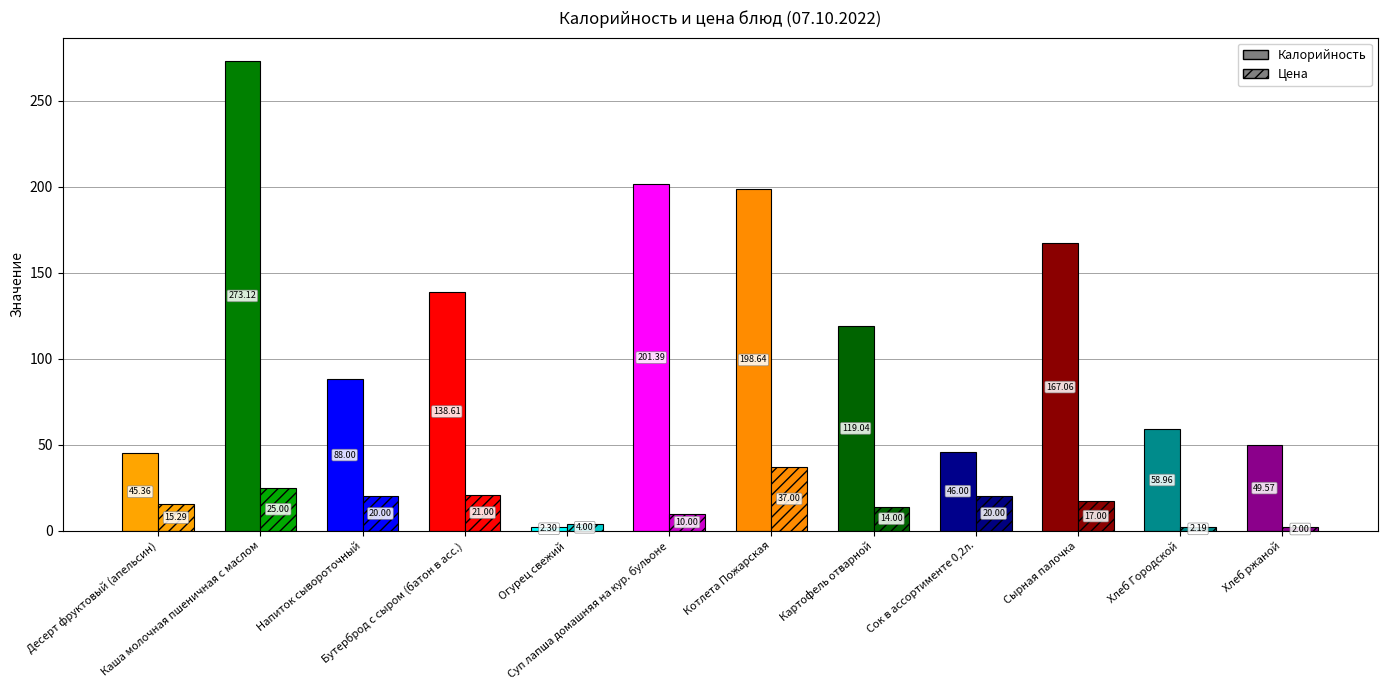

The value of Калорийность at Бутерброд с сыром (батон в асс.) is 55.6. True or false?

False